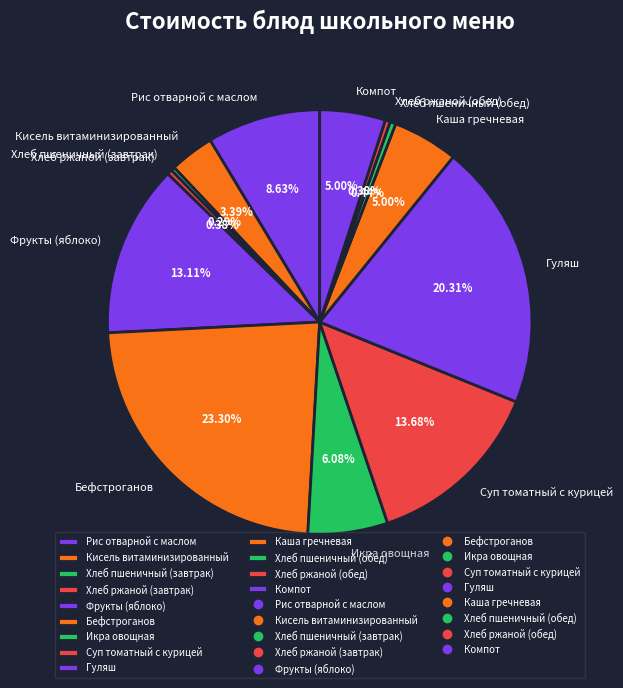

Which slice is the largest?

Бефстроганов